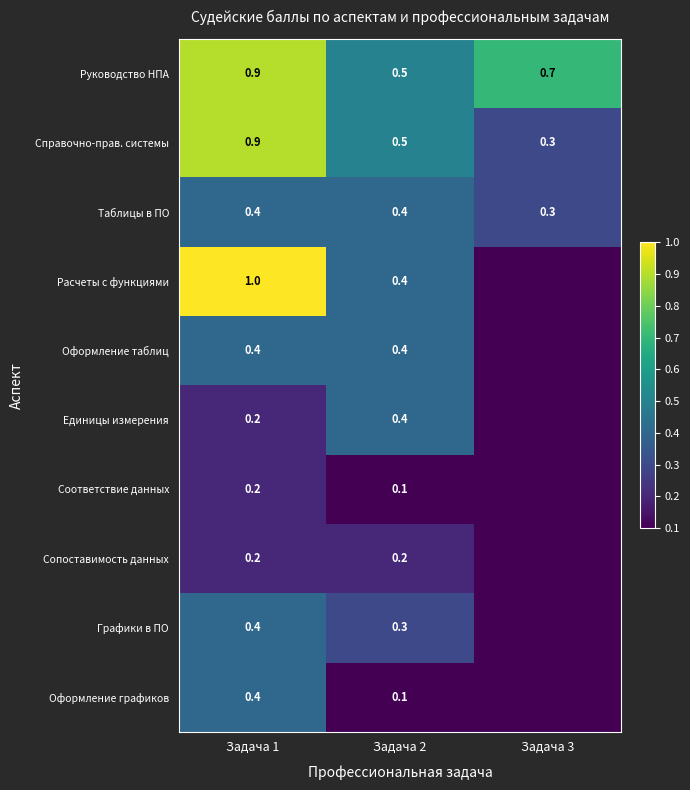

What is the sum of the Соответствие данных values at Задача 1 and Задача 2?

0.3